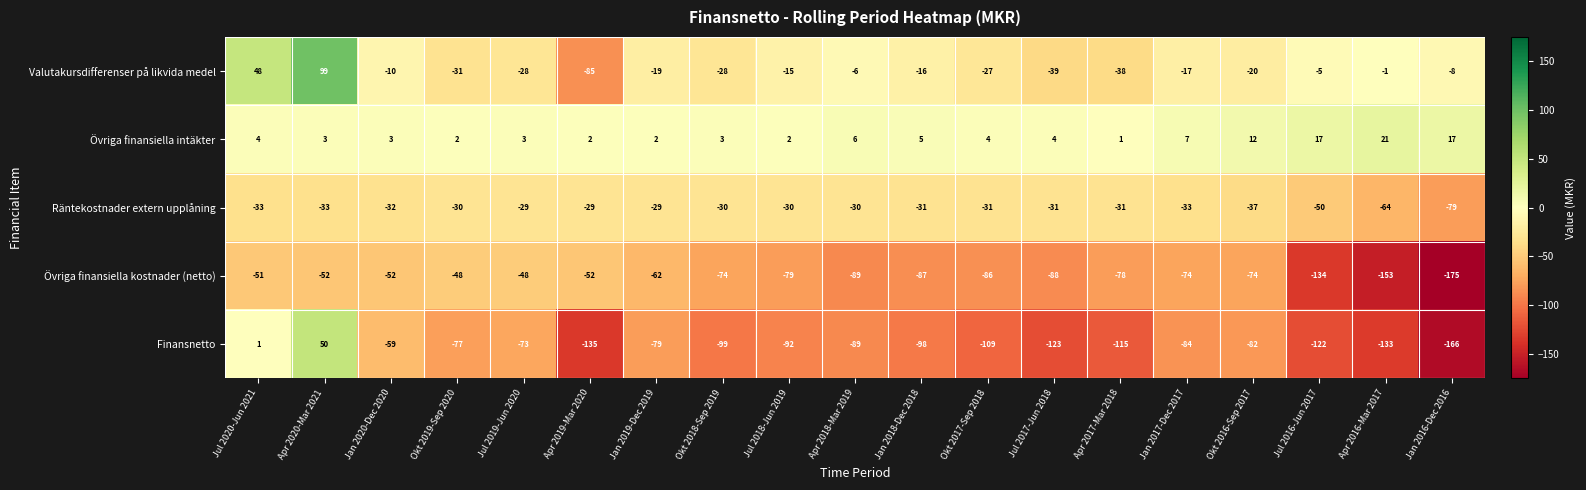

Which series changed the most between Apr 2020-Mar 2021 and Apr 2018-Mar 2019?

Finansnetto